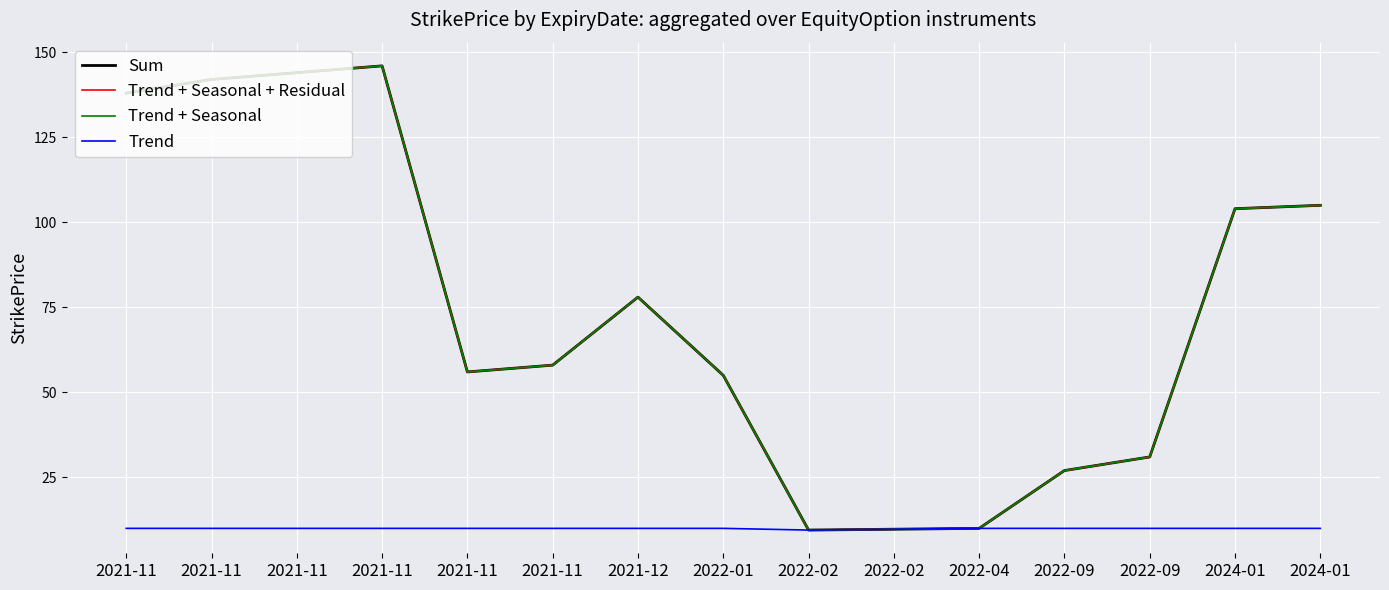

What is the sum of all Trend + Seasonal + Residual values?

1113.2